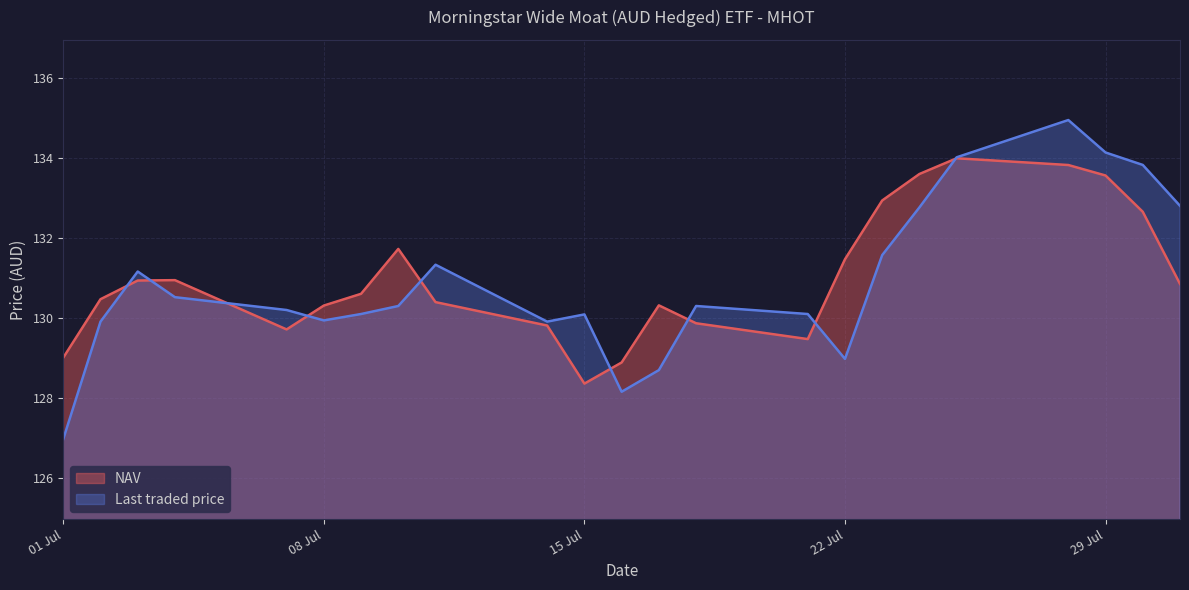

The NAV series shows 129.0 at 01 Jul. True or false?

True